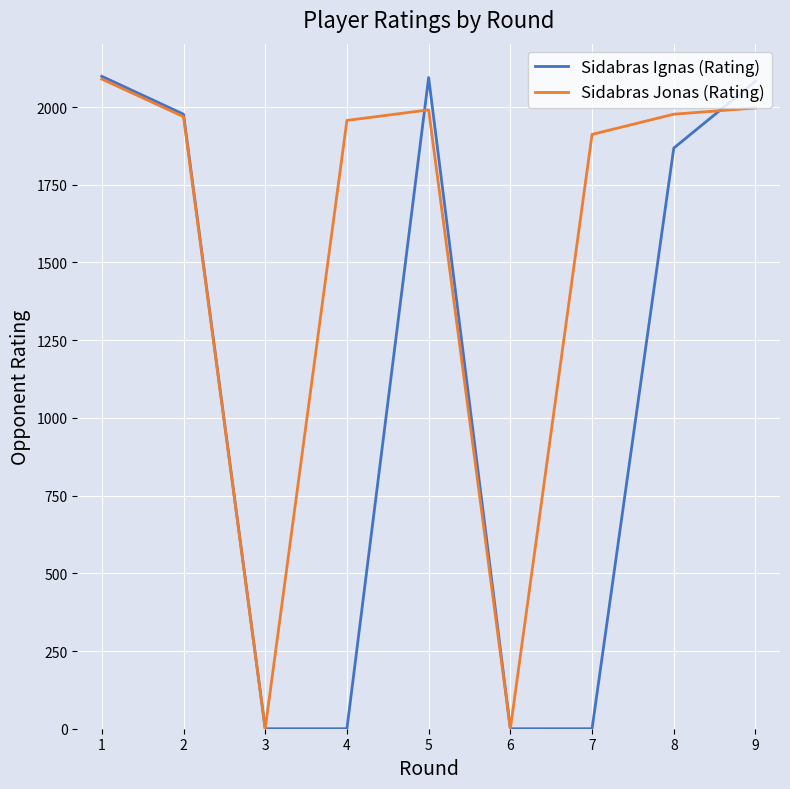

Where is the first local minimum for Sidabras Jonas (Rating)?

3